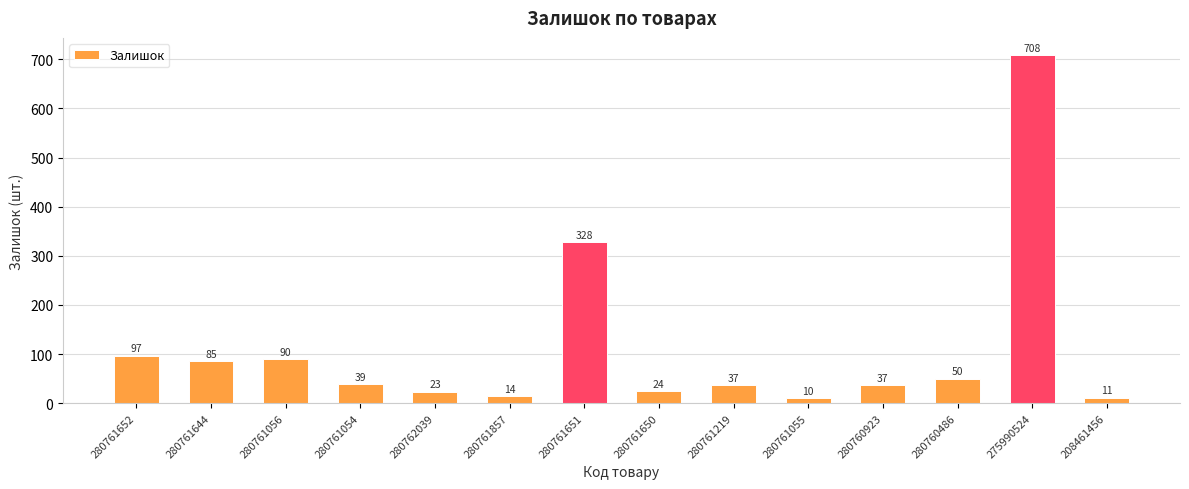

The chart shows a value of 37 at 280760923. True or false?

True